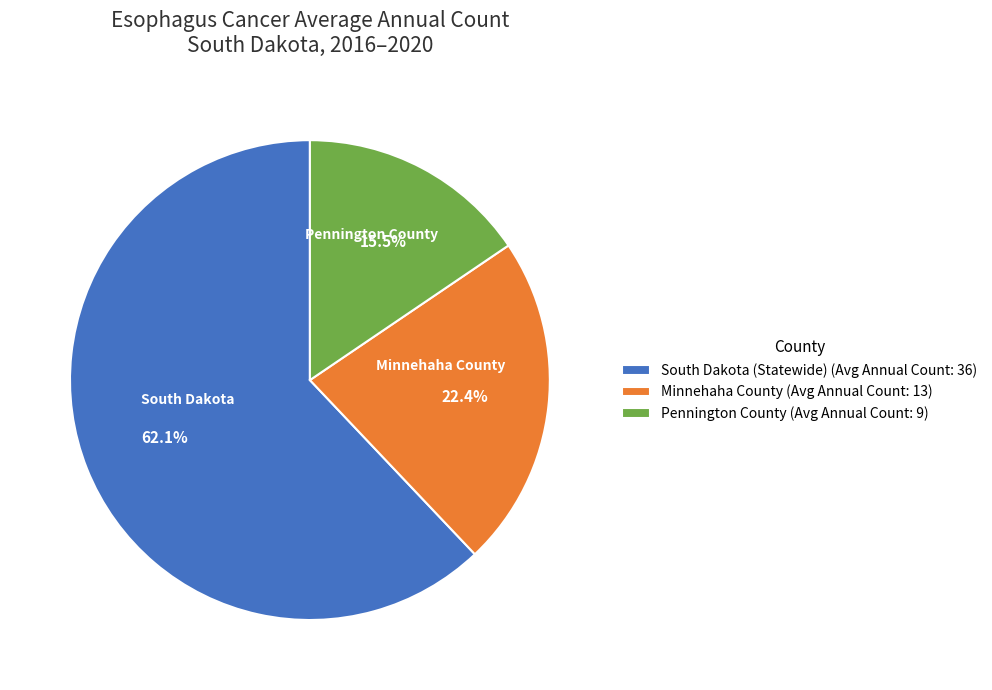

Is it true that South Dakota is 62% of the pie?

True